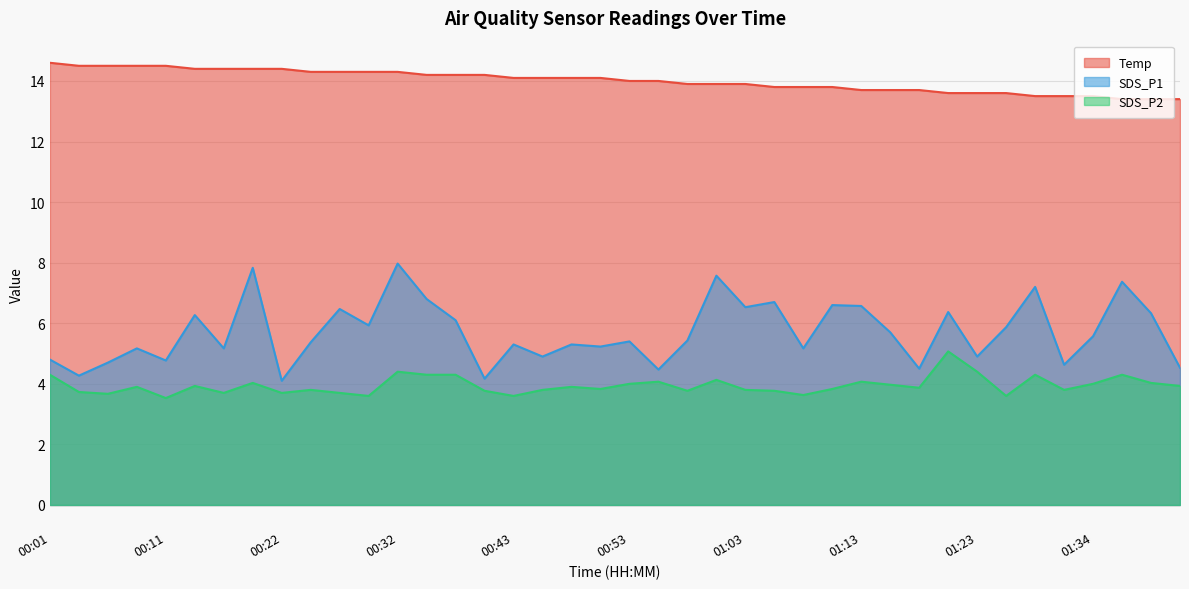

At which category does SDS_P2 reach its first local peak?

00:09